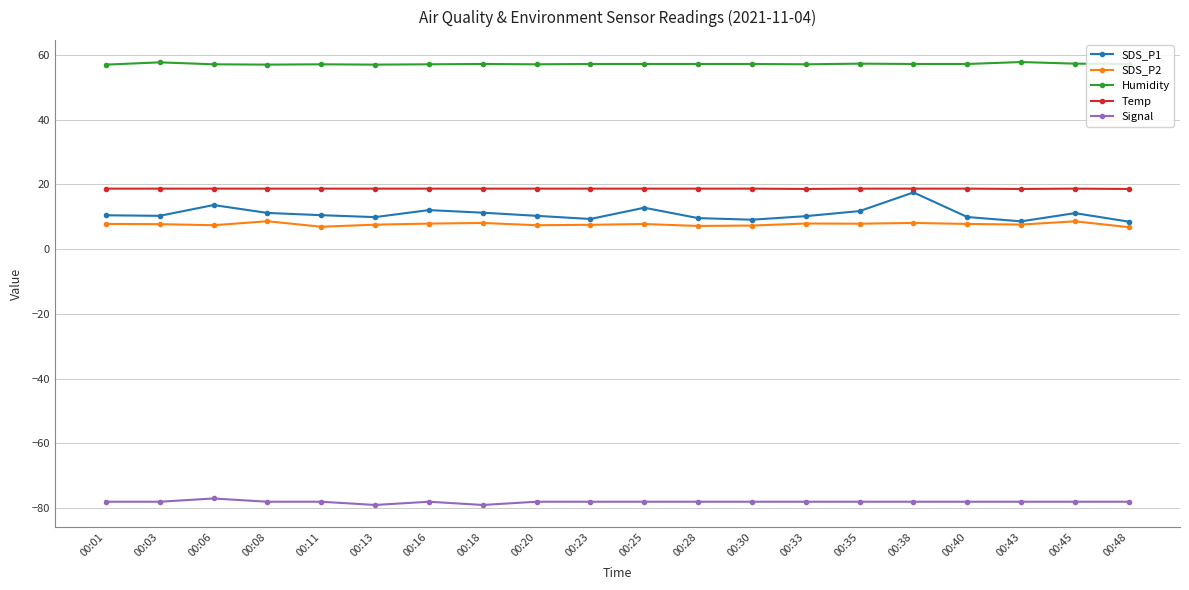

At 00:01, list the series in order from largest to smallest.

Humidity, Temp, SDS_P1, SDS_P2, Signal